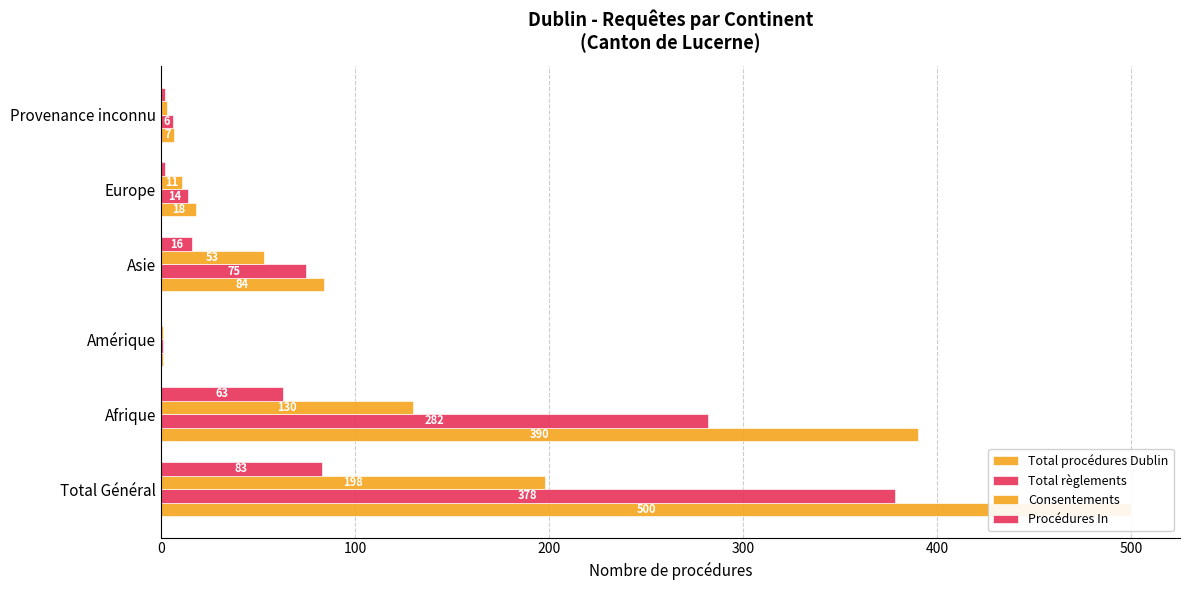

What is the difference between the maximum and minimum values in the Total règlements series?

377